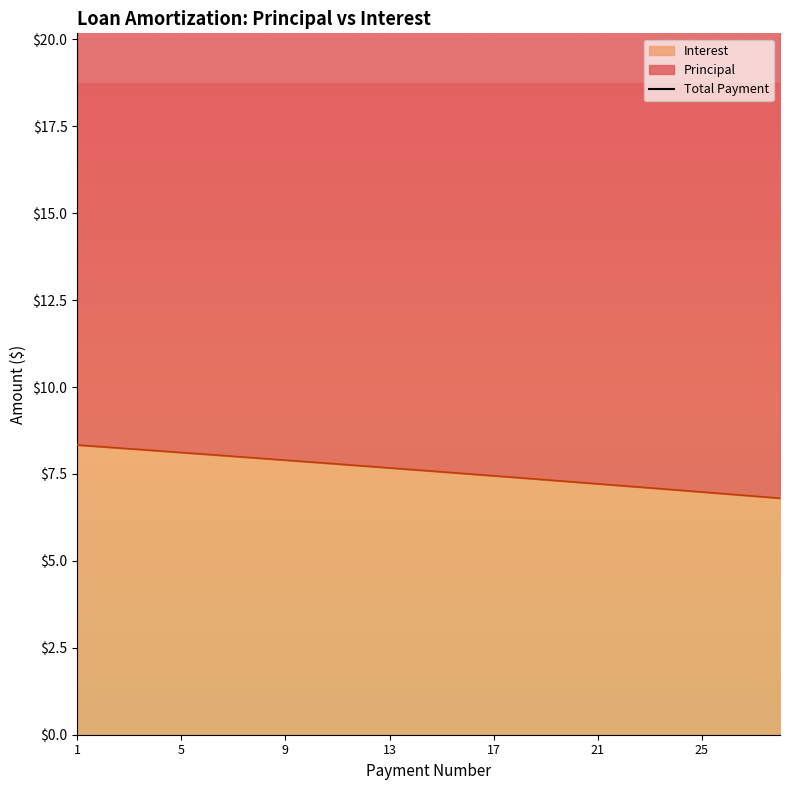

What is the value of the 13th point from the left?

7.7